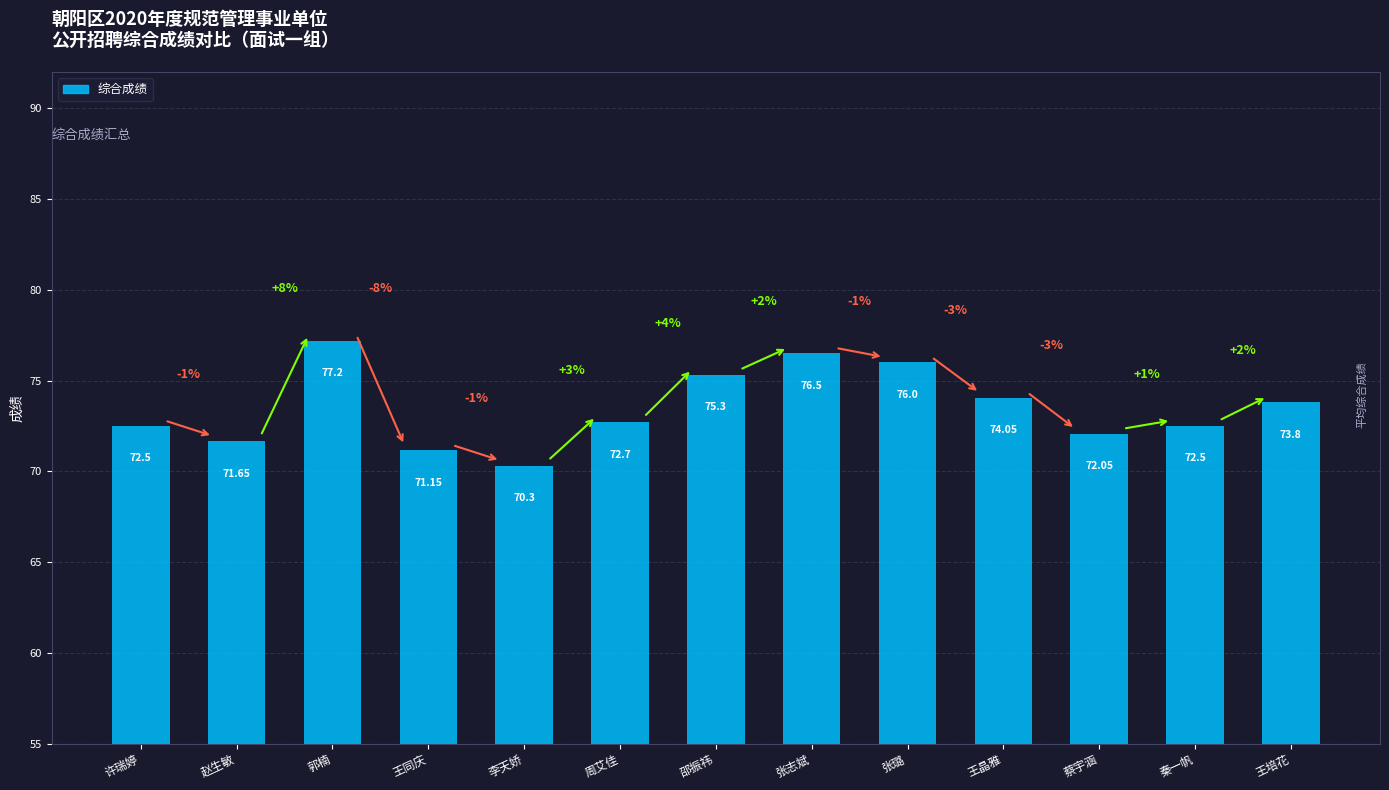

At which label is the value closest to 73?

周艾佳